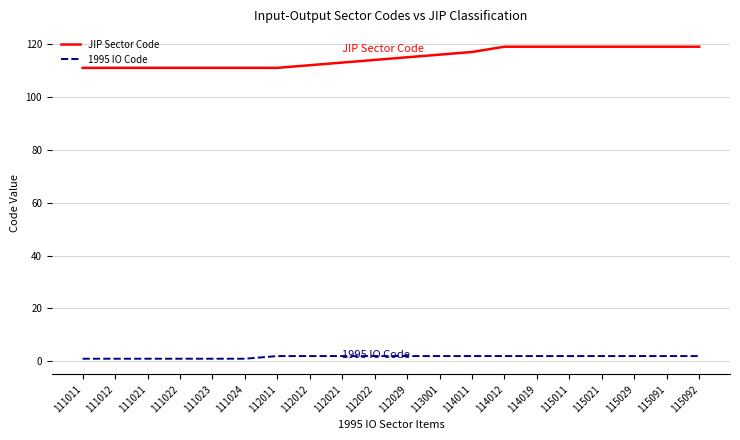

What is the difference between the maximum and minimum values in the 1995 IO Code series?

1